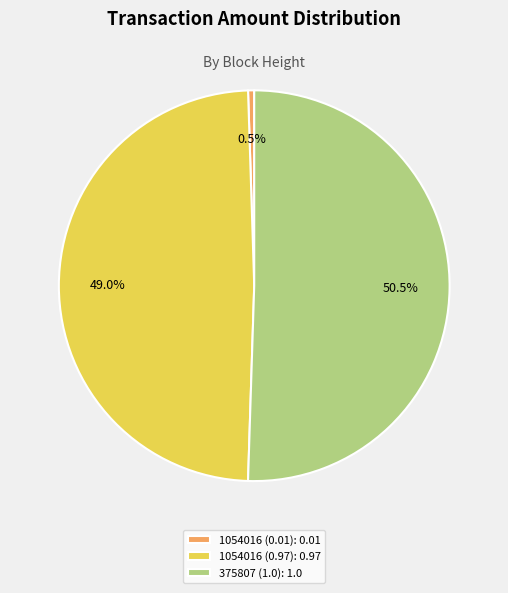

The 375807 (1.0) slice represents 58% of the pie. True or false?

False